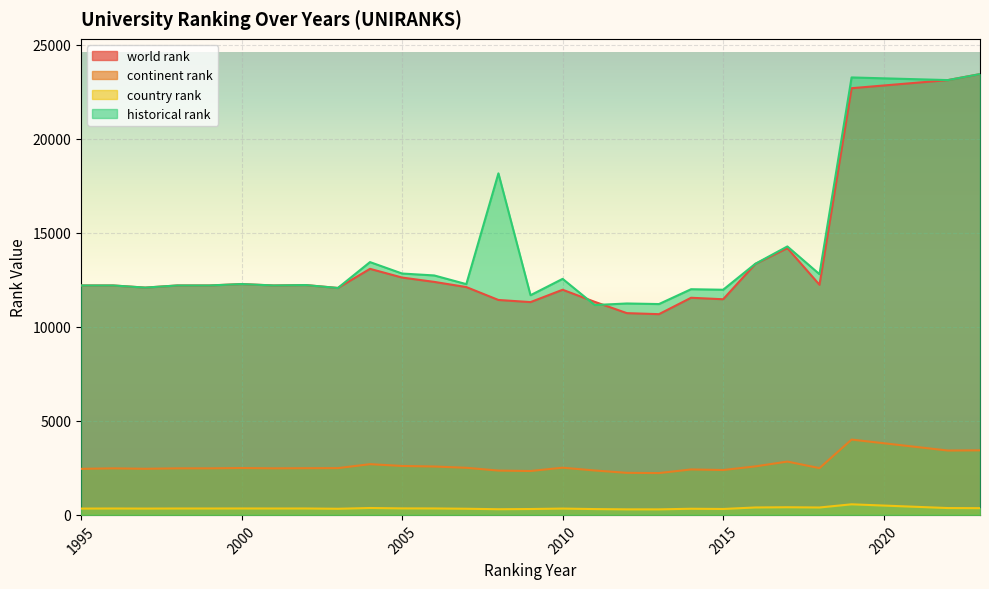

What is the maximum value shown in the chart?

23428.0